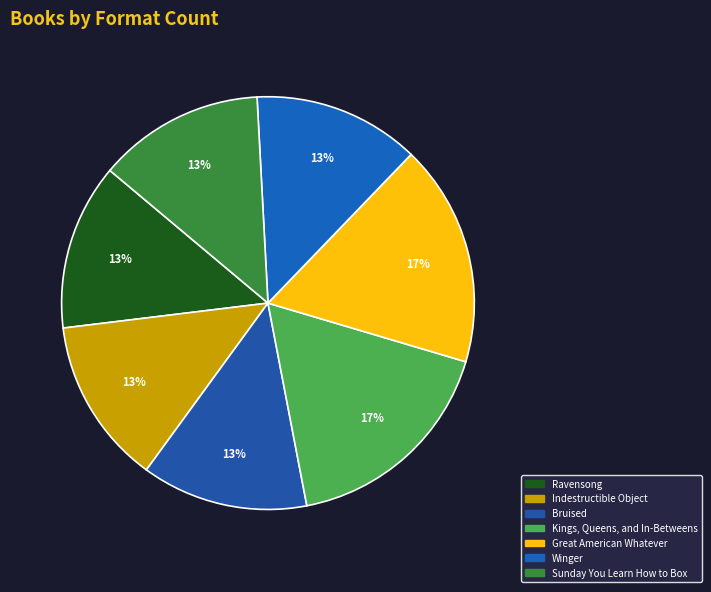

Count the number of slices in the pie.

7